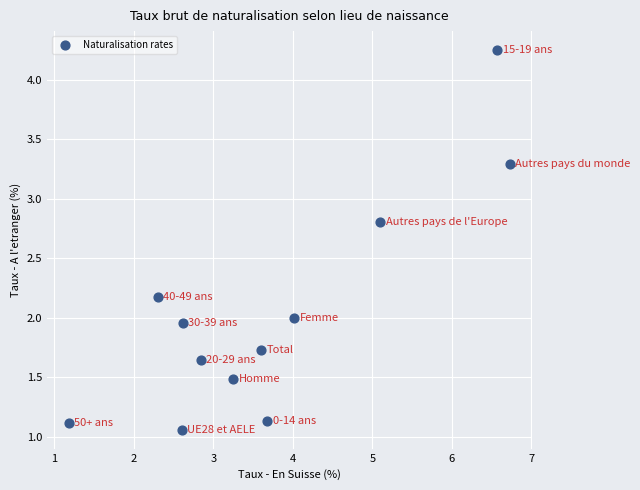

What is the range of Y values (max minus min)?

3.2